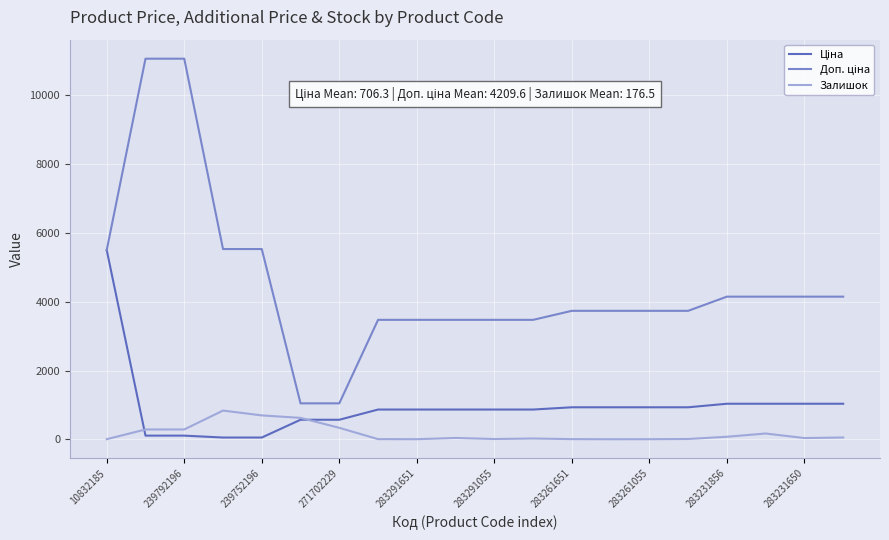

What is the greatest value displayed?

11055.0